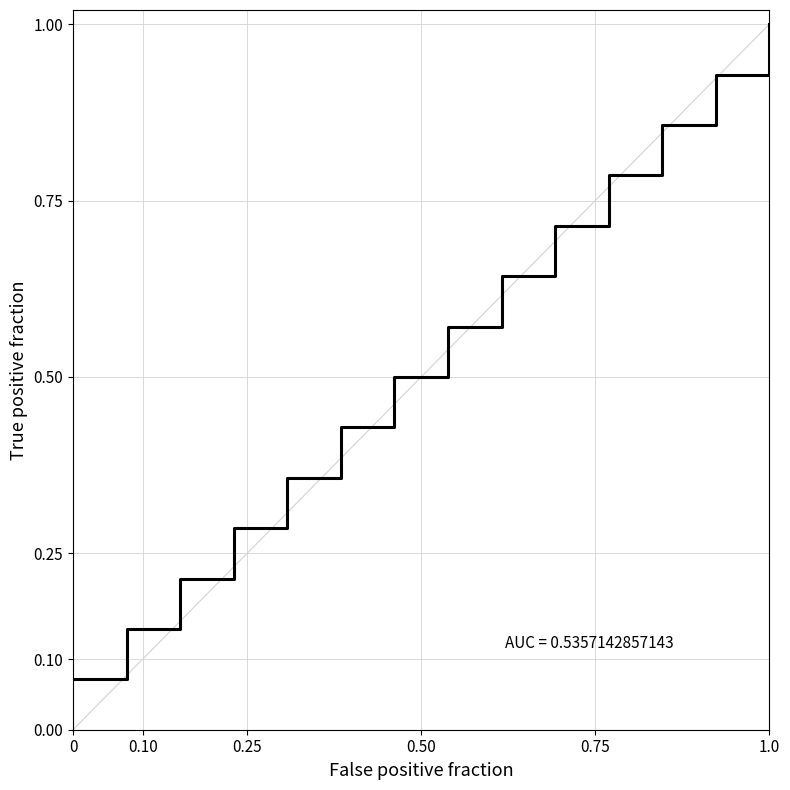

What is the greatest value displayed?

1.0